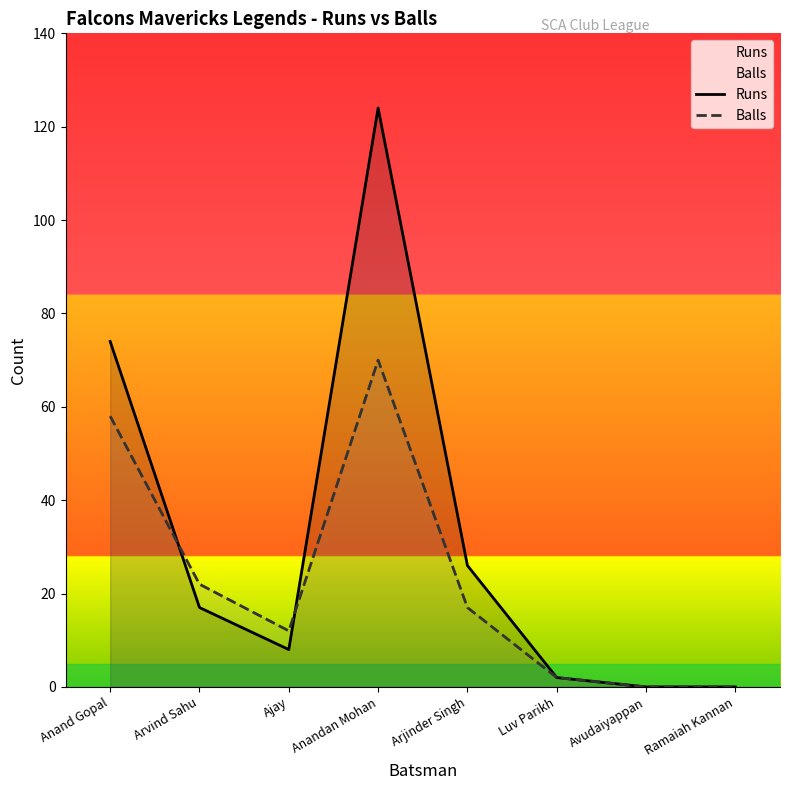

At how many categories does at least one series exceed 60?

2